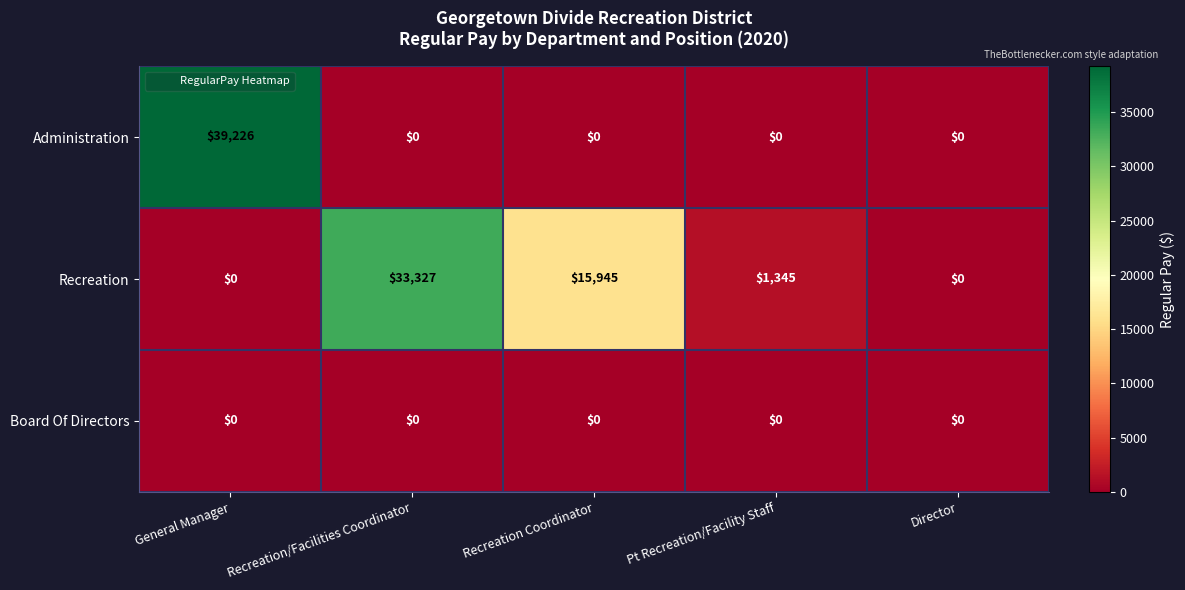

List the series in order of their overall mean, highest first.

Recreation, Administration, Board Of Directors